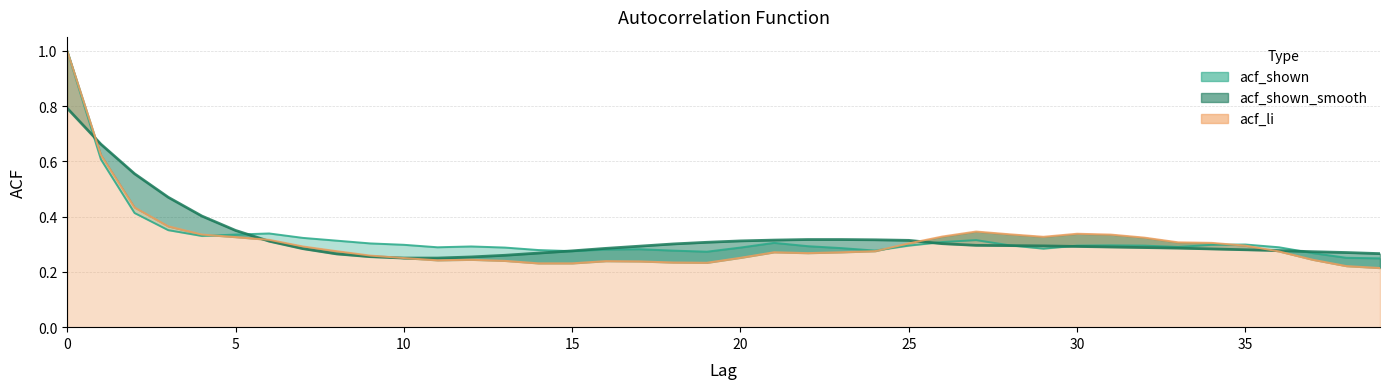

Reading right to left, extract all data points from this chart.

acf_shown: 39=0.2	38=0.3	37=0.3	36=0.3	35=0.3	34=0.3	33=0.3	32=0.3	31=0.3	30=0.3	29=0.3	28=0.3	27=0.3	26=0.3	25=0.3	24=0.3	23=0.3	22=0.3	21=0.3	20=0.3	19=0.3	18=0.3	17=0.3	16=0.3	15=0.3	14=0.3	13=0.3	12=0.3	11=0.3	10=0.3	9=0.3	8=0.3	7=0.3	6=0.3	5=0.3	4=0.3	3=0.4	2=0.4	1=0.6	0=1.0
acf_shown_smooth: 39=0.3	38=0.3	37=0.3	36=0.3	35=0.3	34=0.3	33=0.3	32=0.3	31=0.3	30=0.3	29=0.3	28=0.3	27=0.3	26=0.3	25=0.3	24=0.3	23=0.3	22=0.3	21=0.3	20=0.3	19=0.3	18=0.3	17=0.3	16=0.3	15=0.3	14=0.3	13=0.3	12=0.3	11=0.2	10=0.2	9=0.3	8=0.3	7=0.3	6=0.3	5=0.3	4=0.4	3=0.5	2=0.6	1=0.7	0=0.8
acf_li: 39=0.2	38=0.2	37=0.2	36=0.3	35=0.3	34=0.3	33=0.3	32=0.3	31=0.3	30=0.3	29=0.3	28=0.3	27=0.3	26=0.3	25=0.3	24=0.3	23=0.3	22=0.3	21=0.3	20=0.3	19=0.2	18=0.2	17=0.2	16=0.2	15=0.2	14=0.2	13=0.2	12=0.2	11=0.2	10=0.2	9=0.3	8=0.3	7=0.3	6=0.3	5=0.3	4=0.3	3=0.4	2=0.4	1=0.6	0=1.0